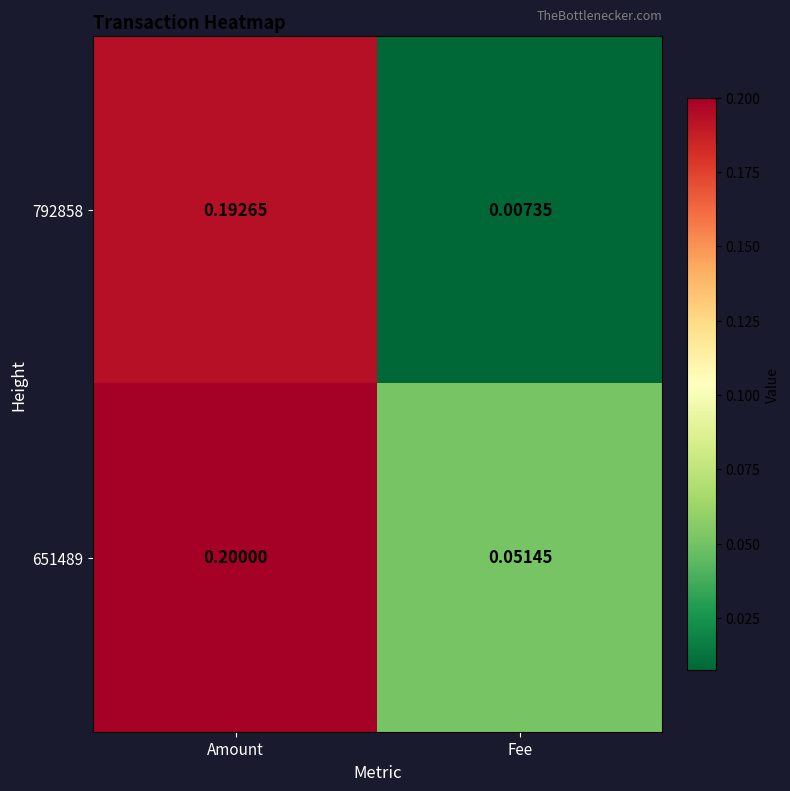

At which label is 651489 closest to 0?

Fee